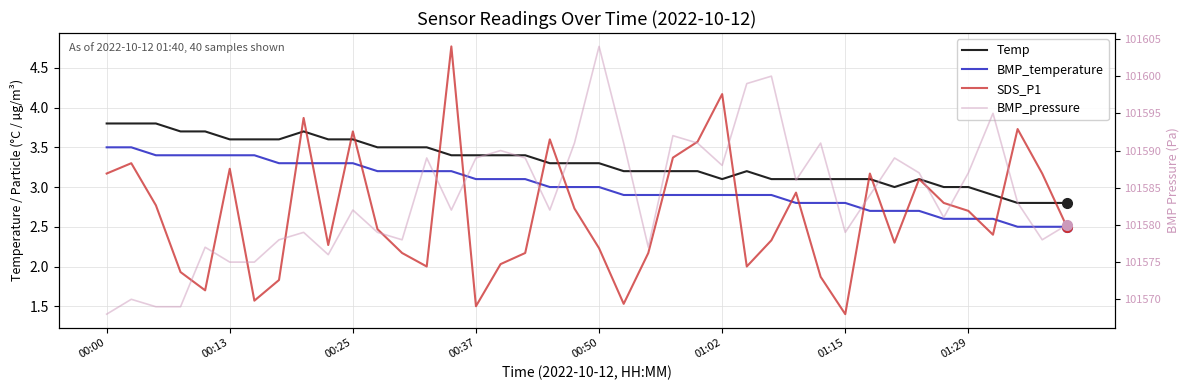

Count the Temp values in the range 3 to 4.

36